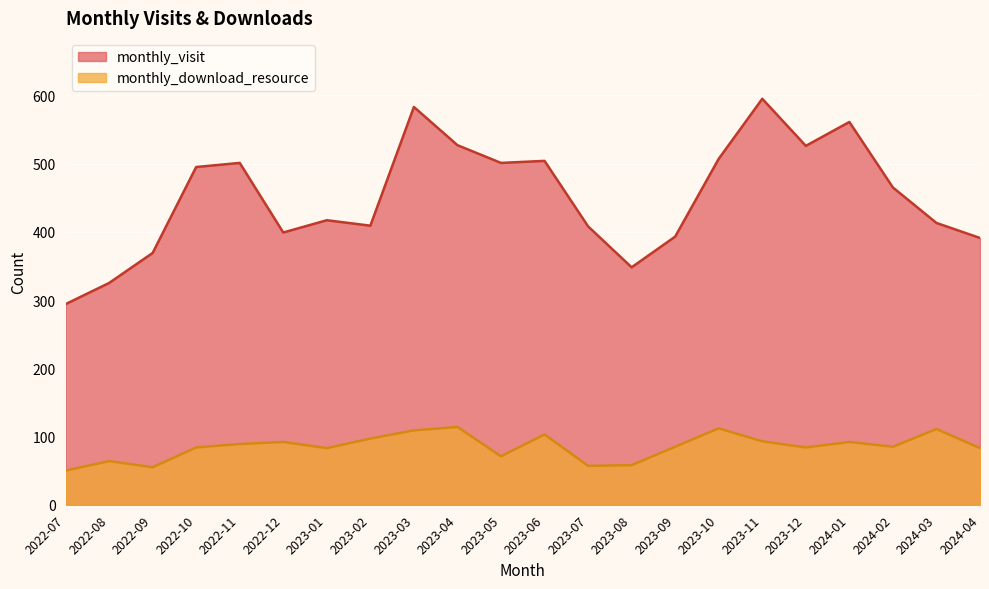

True or false: monthly_download_resource has more than 1 points higher than both neighbors.

True